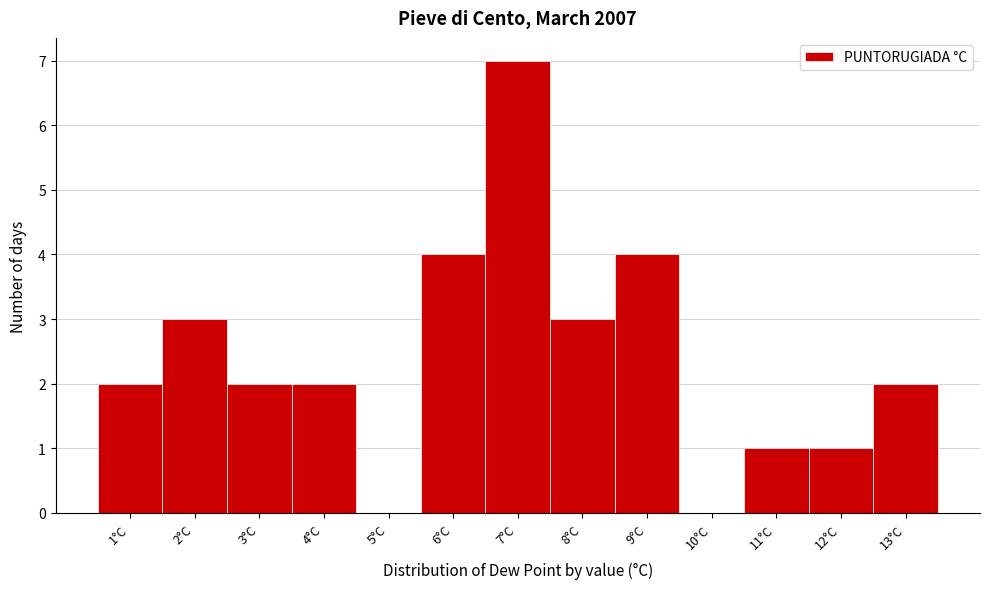

Reading left to right, transcribe this chart: for each bar, give the range it covers on the x-axis and its height. The values are not printed on the chart, so give them approximately, as read against the axis.

0.5 to 1.5: 2
1.5 to 2.5: 3
2.5 to 3.5: 2
3.5 to 4.5: 2
4.5 to 5.5: 0
5.5 to 6.5: 4
6.5 to 7.5: 7
7.5 to 8.5: 3
8.5 to 9.5: 4
9.5 to 10.5: 0
10.5 to 11.5: 1
11.5 to 12.5: 1
12.5 to 13.5: 2